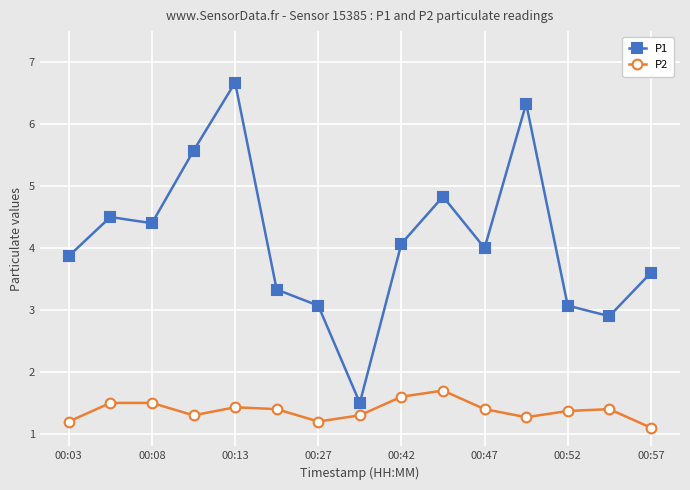

List the series in order of their overall mean, lowest first.

P2, P1